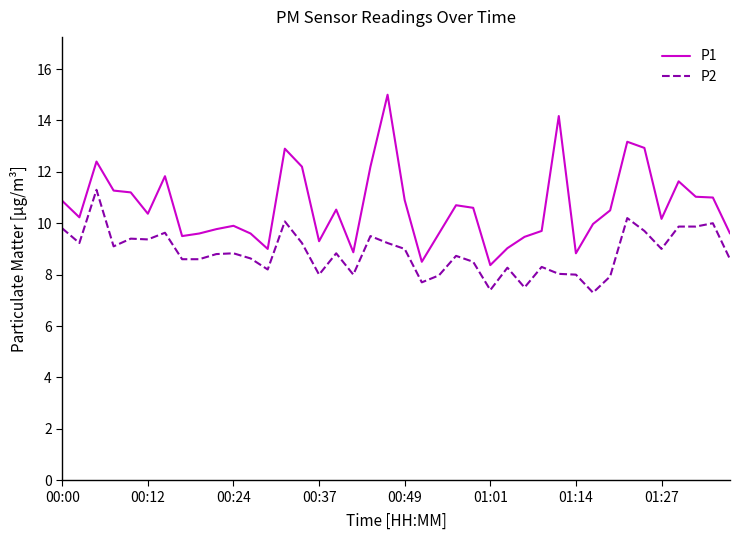

True or false: P2 and P1 cross at least once.

False